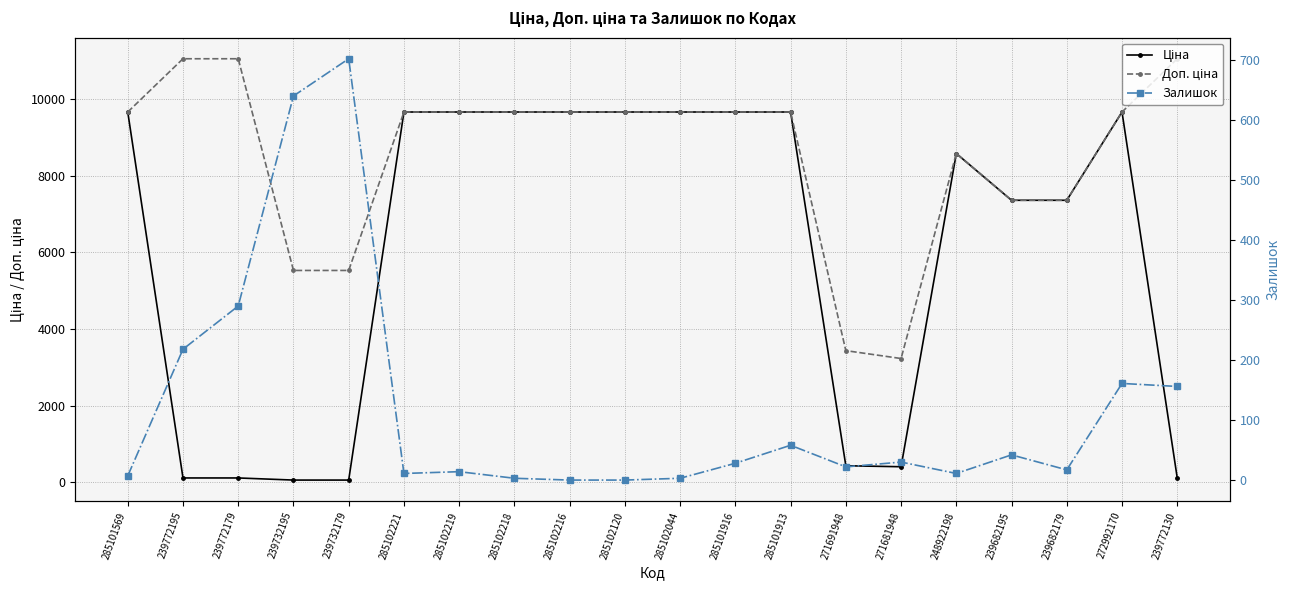

Rank the series by their maximum value, from lowest to highest.

Залишок, Ціна, Доп. ціна